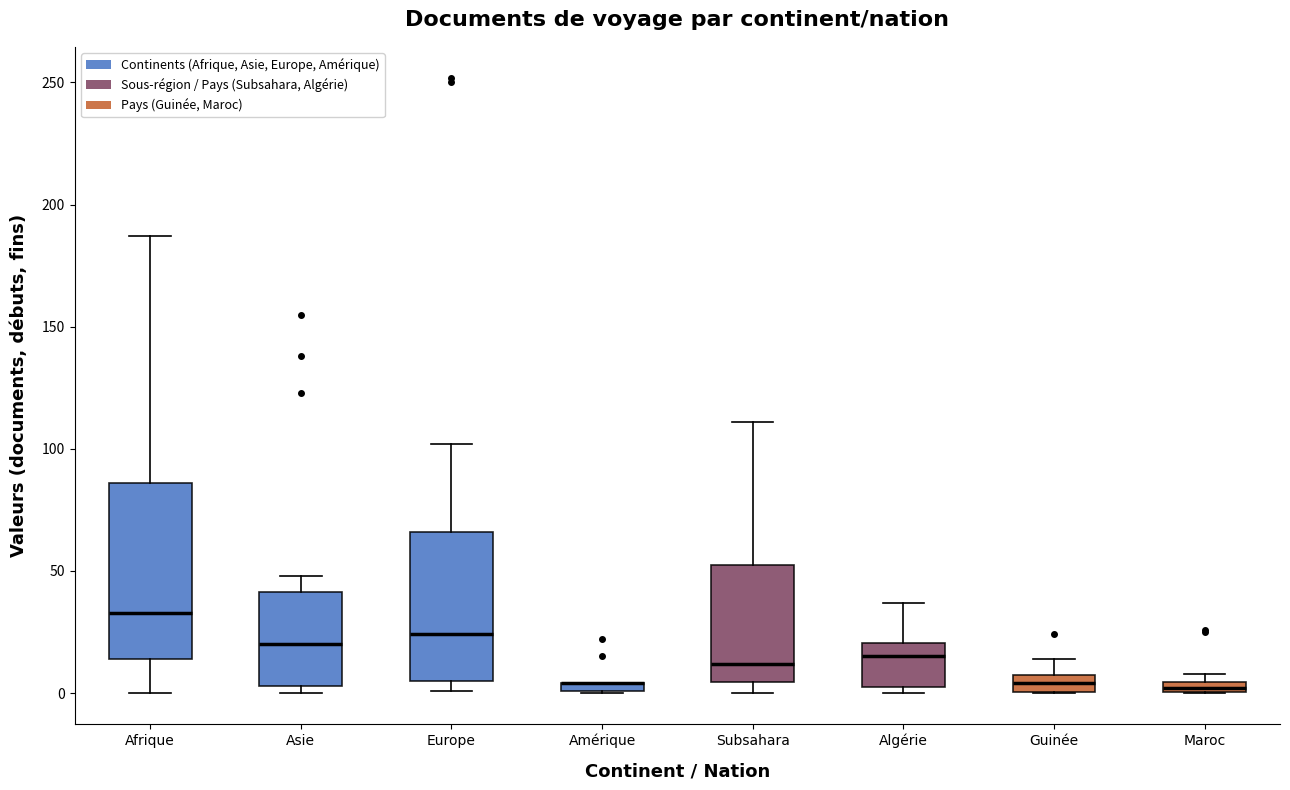

Where does the median line of the box for Asie sit on the y-axis? The values are not printed on the chart, so give them approximately, as read against the axis.

20